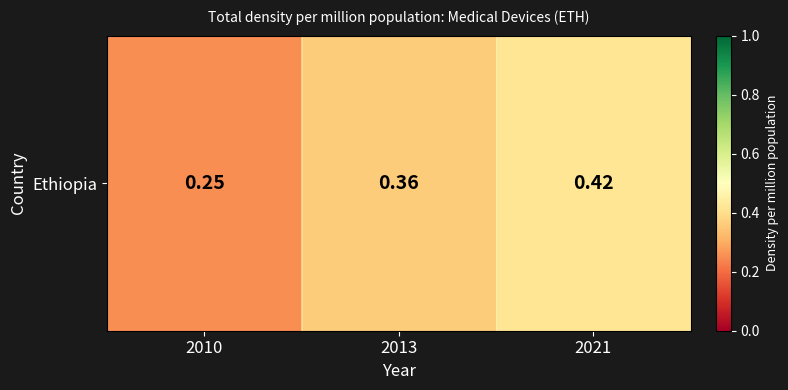

What is the greatest value displayed?

0.4